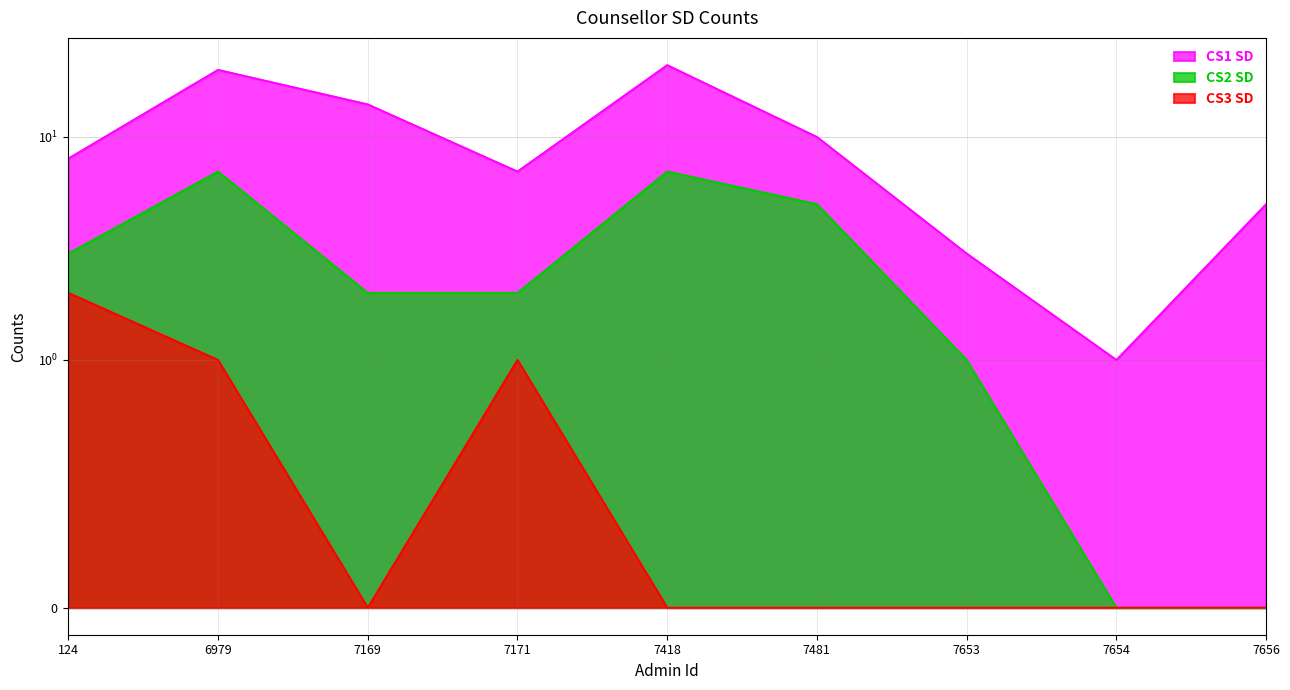

Between 7481 and 124, which is larger?

7481